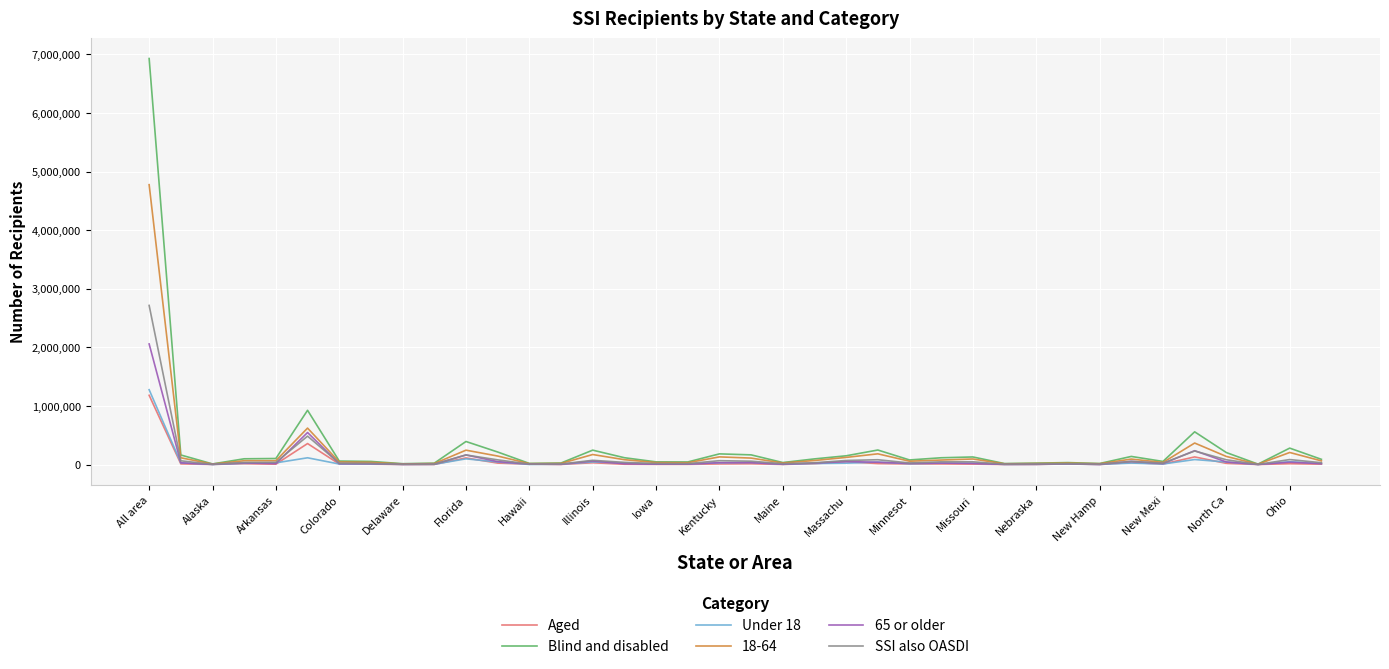

How many lines are shown in the chart?

6